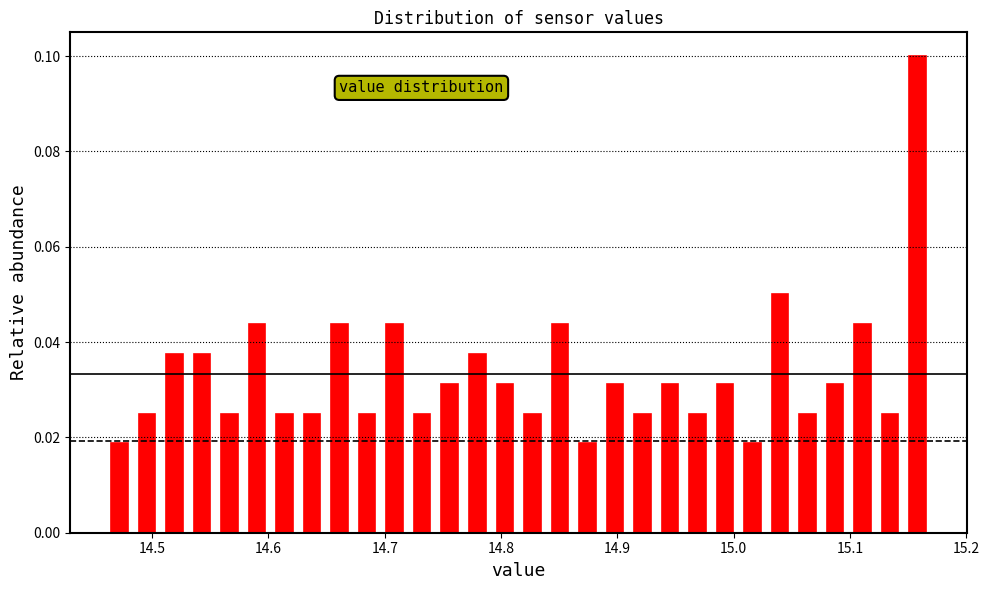

Read against the x-axis, roughly where is the centre of the tallest bar?

15.16